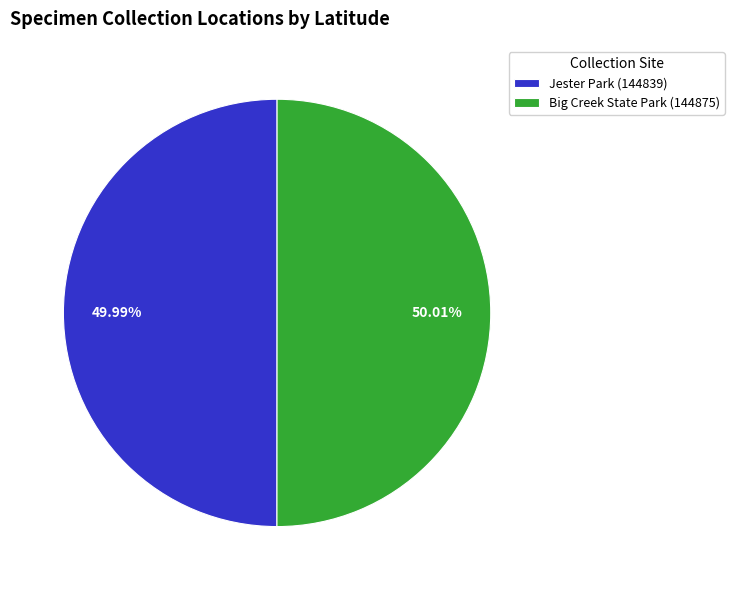

Does any single category account for the majority?

Yes